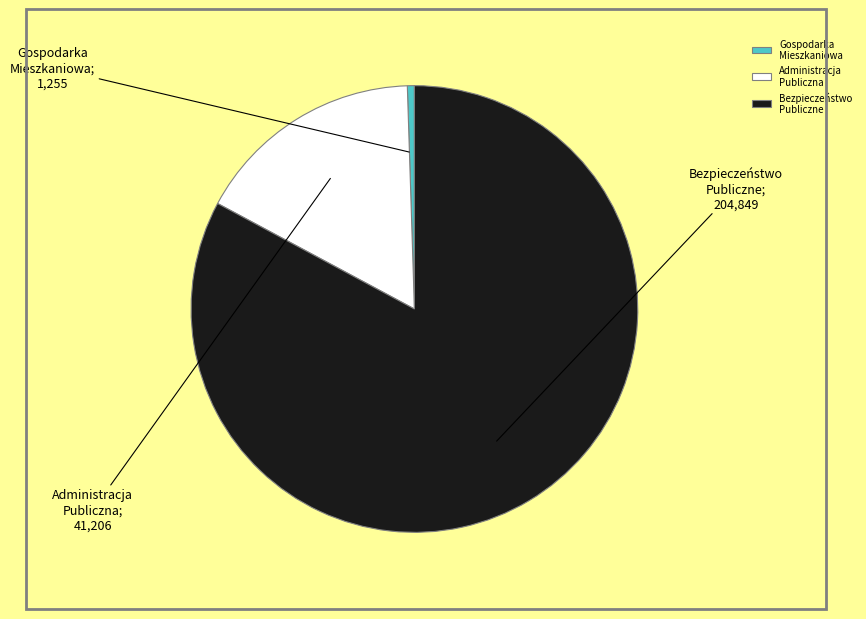

Combined, do Gospodarka Mieszkaniowa and Administracja Publiczna account for over 50%?

No